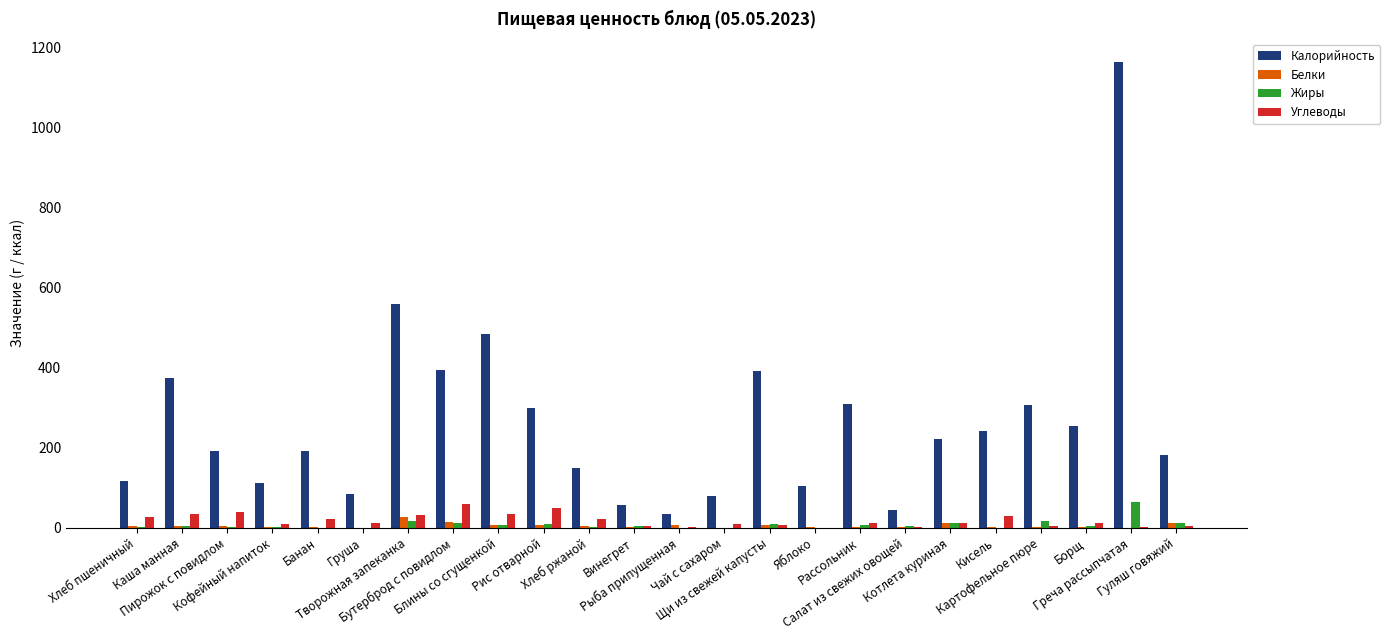

What is the maximum value shown in the chart?

1163